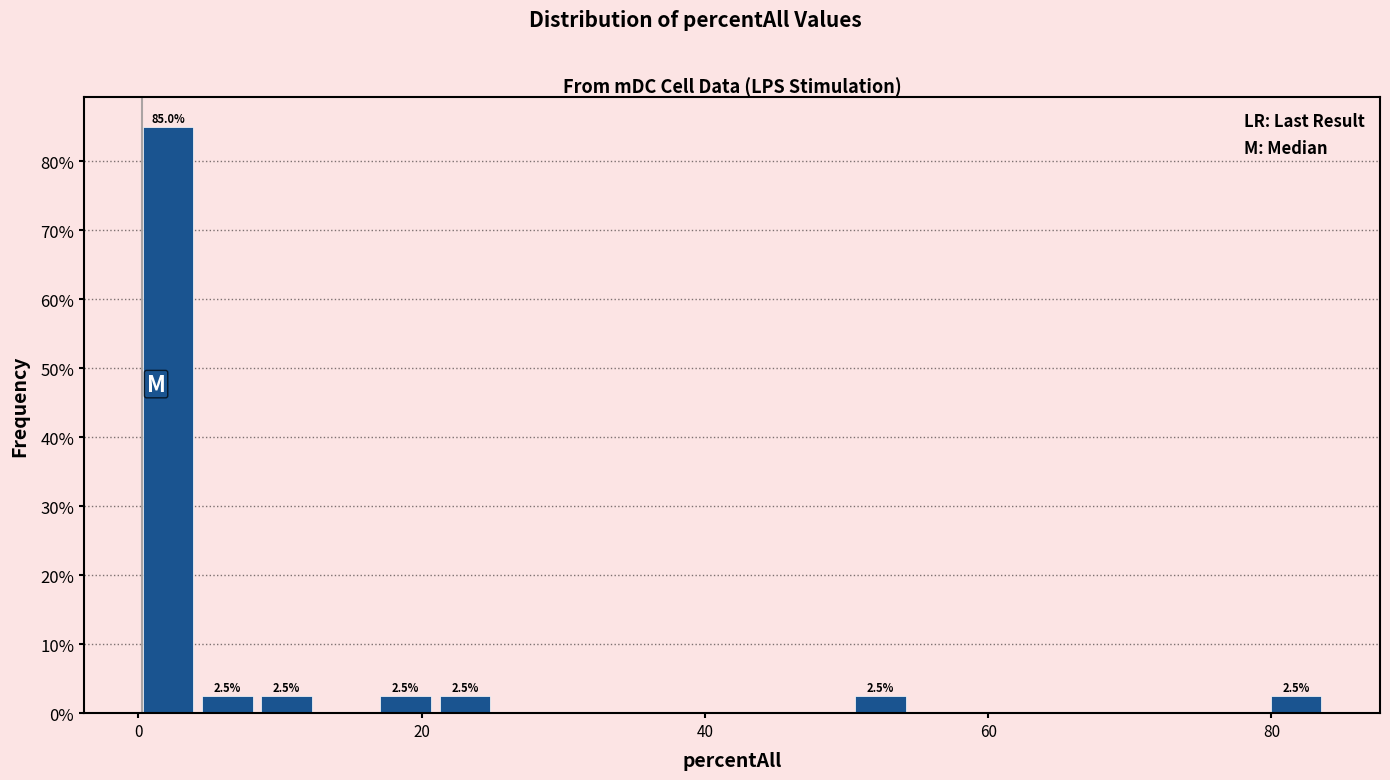

Read against the x-axis, roughly where is the centre of the tallest bar?

2